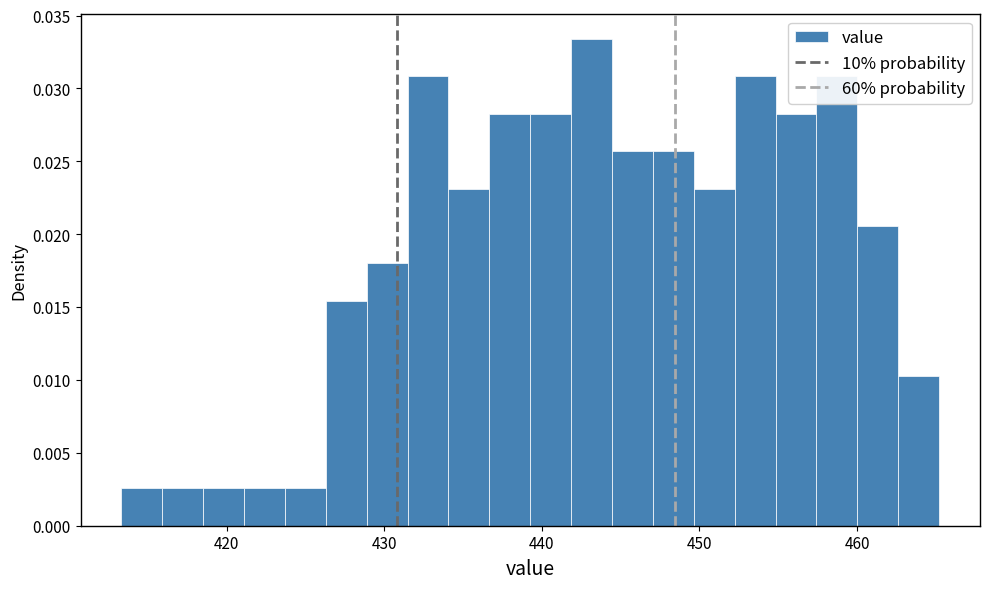

Read against the x-axis, roughly where is the centre of the tallest bar?

443